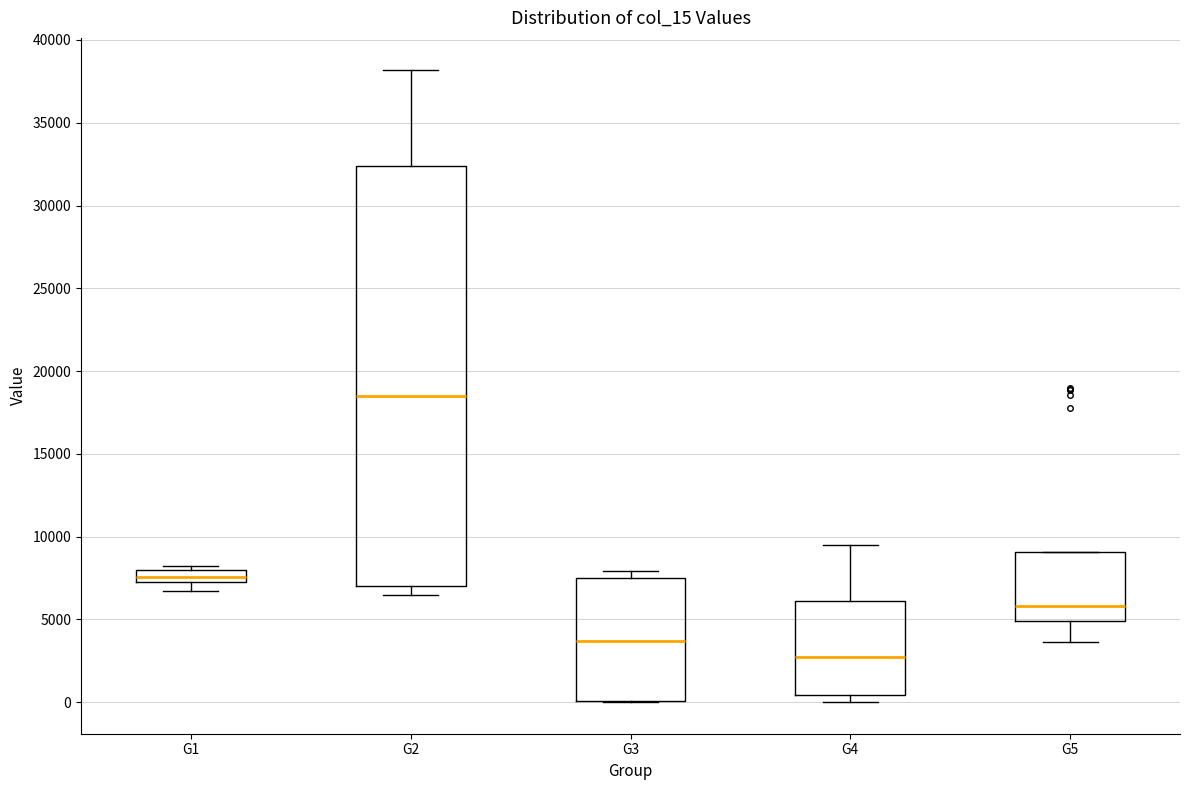

Comparing the boxes themselves (not the whiskers), which one is the tallest?

G2